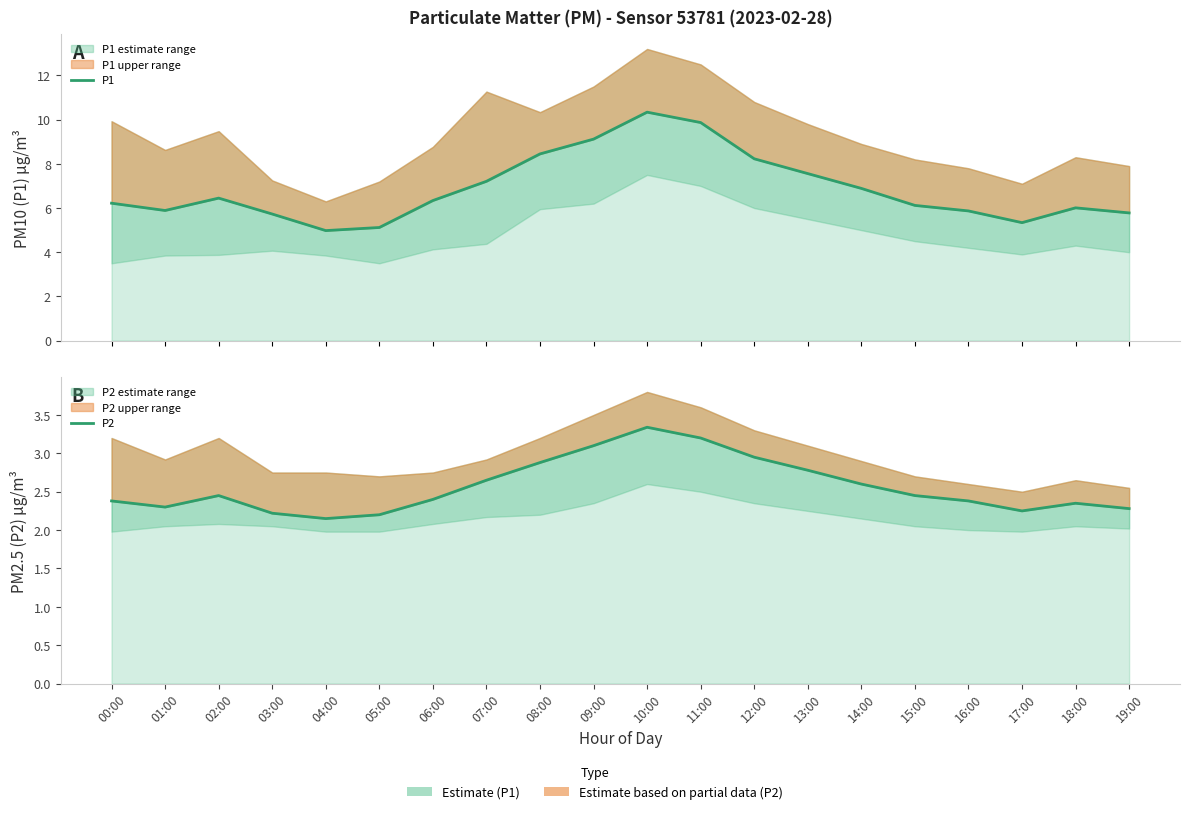

How many categories are shown in the chart?

20